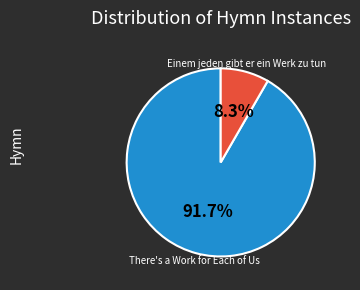

Is it true that Einem jeden gibt er ein Werk zu tun is 17% of the pie?

False